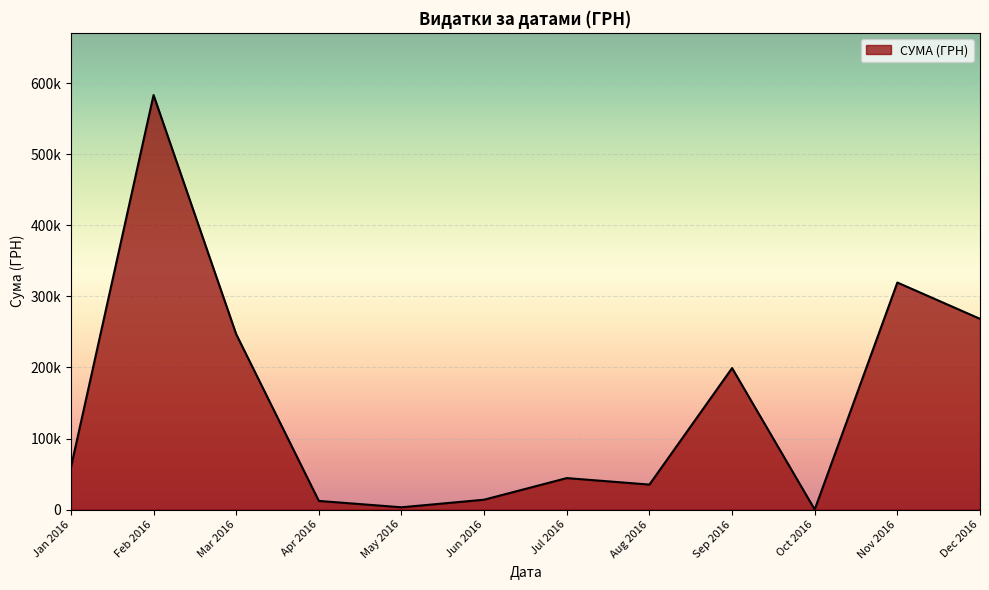

At which category does the chart reach its peak across all series?

Feb 2016